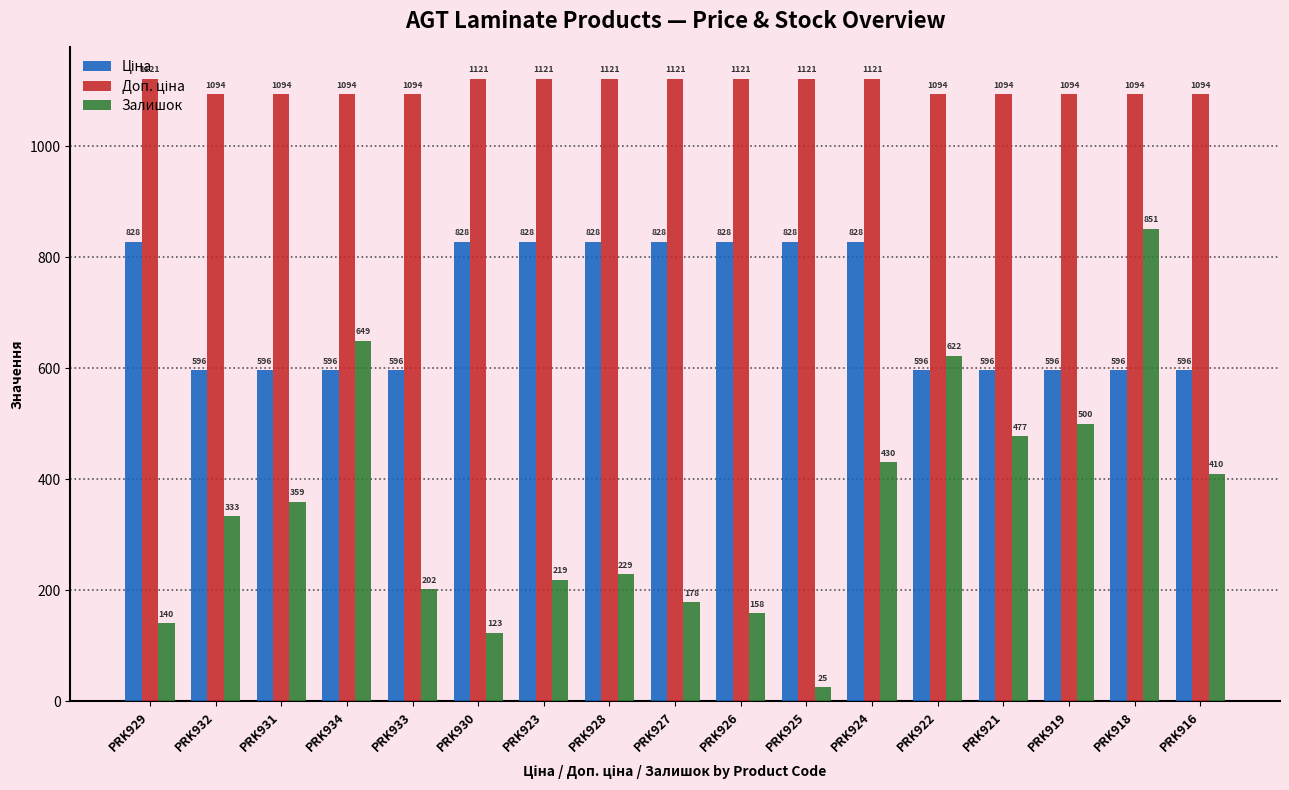

At how many categories does at least one series exceed 696?

17